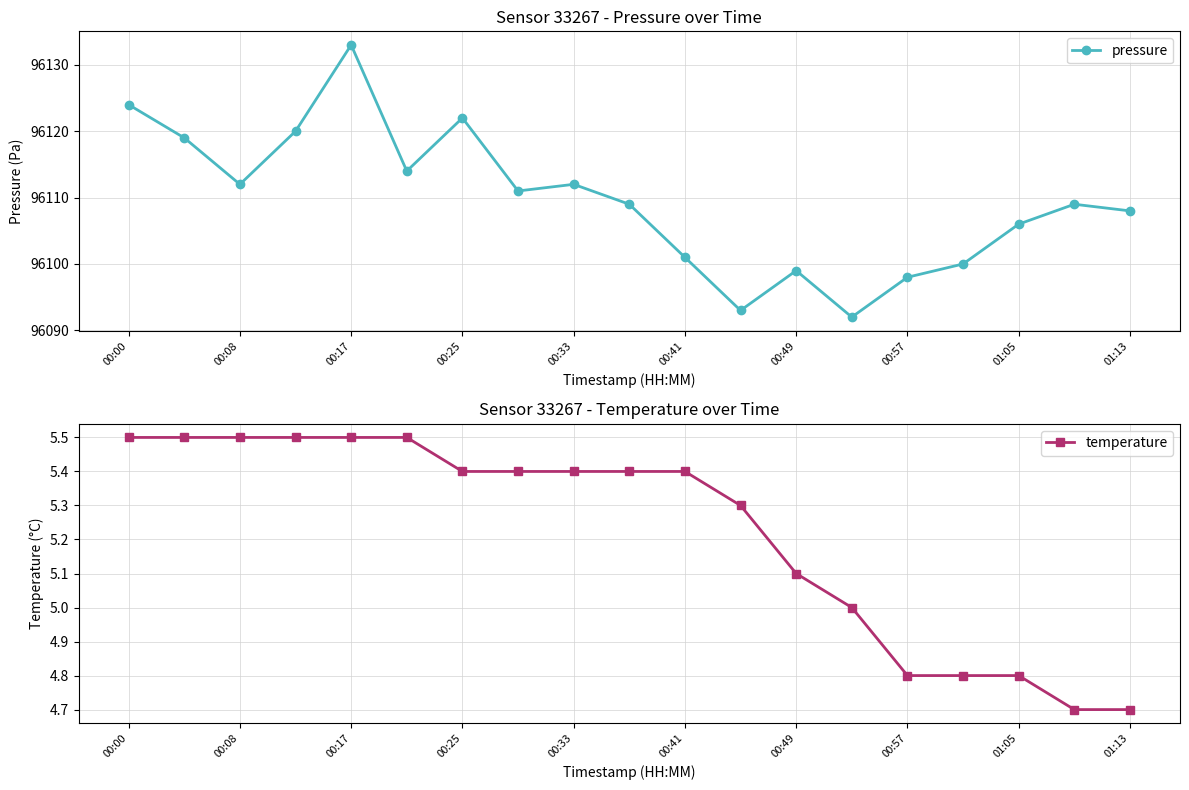

What is the difference between the pressure values at 00:33 and 00:57?

14